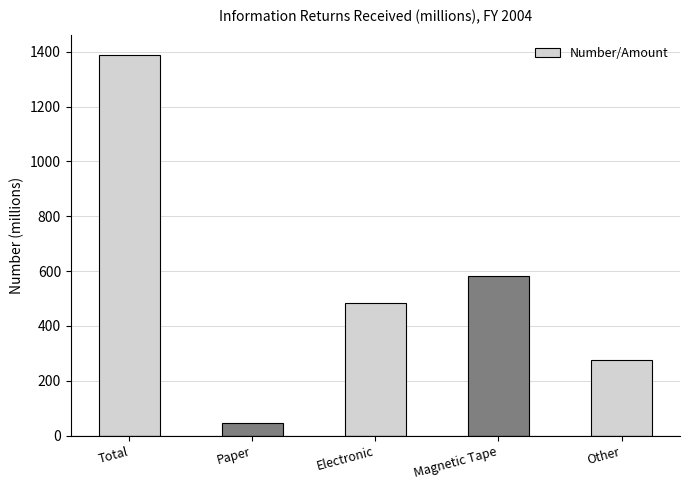

Reading right to left, what are all the values shown in this chart?

275	583	485	47	1390